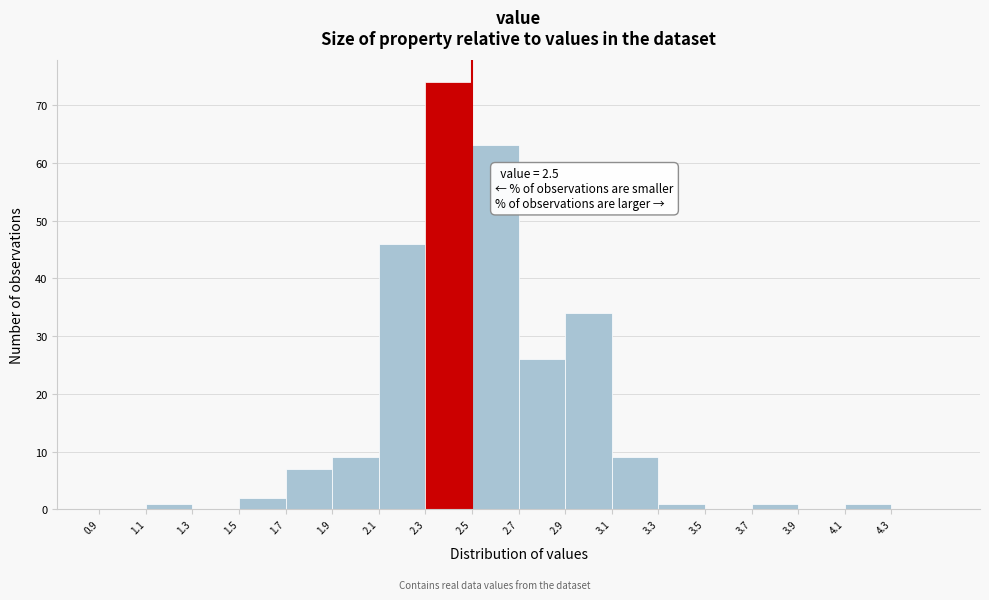

Over which range of the x-axis is the bar tallest?

2.3 to 2.5